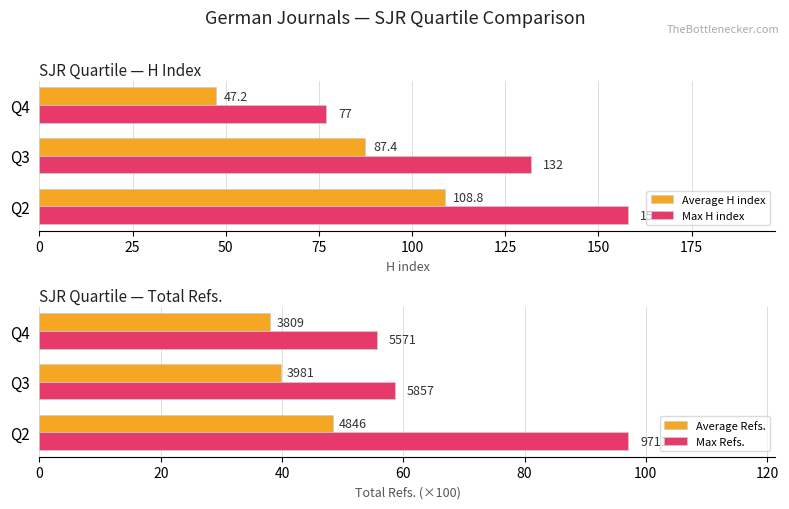

How many Max H index values are between 77 and 158?

3